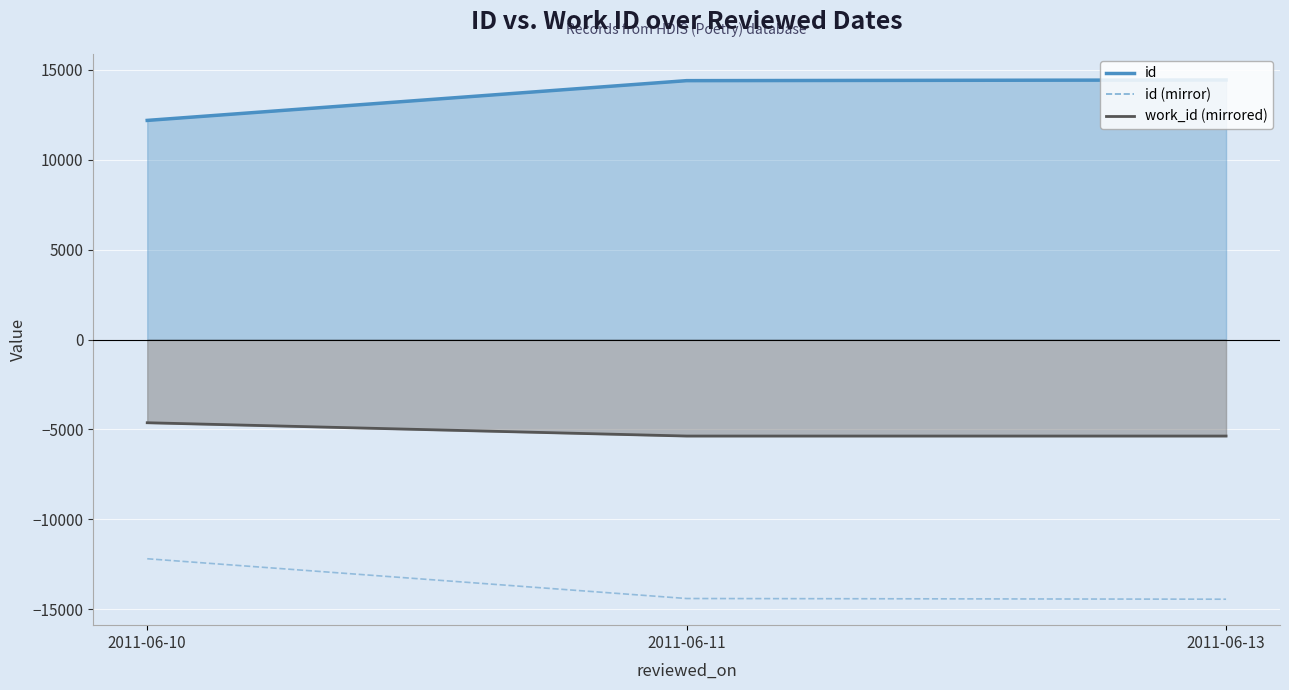

Which label corresponds to the largest value in the chart?

2011-06-13